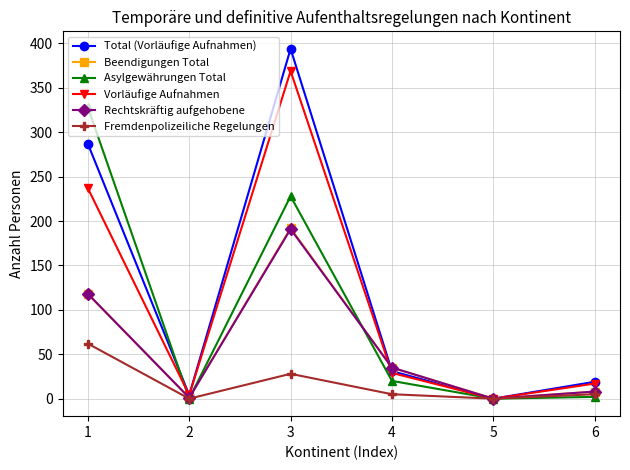

What is the maximum value for Fremdenpolizeiliche Regelungen?

62